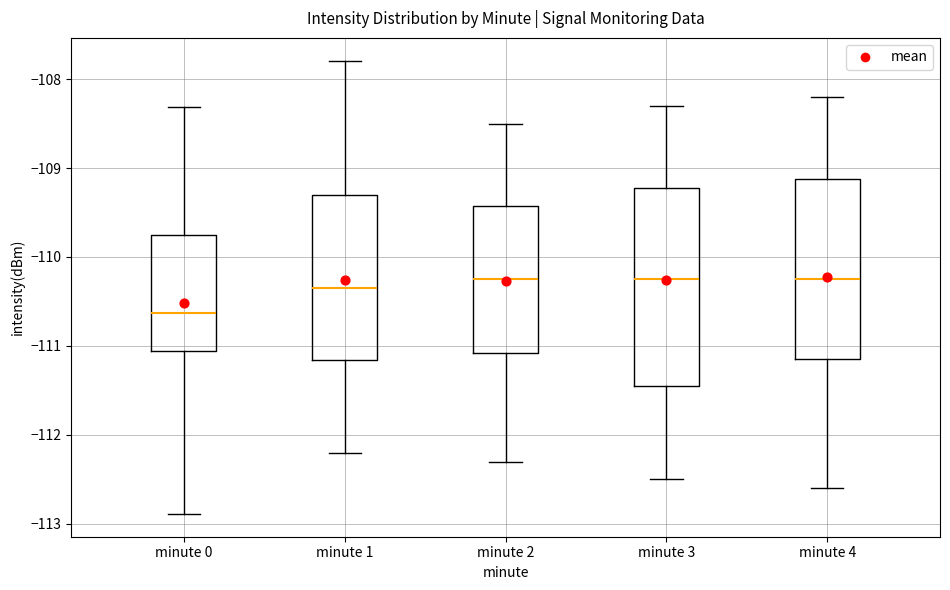

Reading left to right, read every box against the y-axis: the position of its median line, the range the box covers, and the ends of its whiskers. The values are not printed on the chart, so give them approximately, as read against the axis.

minute 0: median -110.6, box -111.1 to -109.8, whiskers -112.9 to -108.3
minute 1: median -110.3, box -111.2 to -109.3, whiskers -112.2 to -107.8
minute 2: median -110.2, box -111.1 to -109.4, whiskers -112.3 to -108.5
minute 3: median -110.2, box -111.4 to -109.2, whiskers -112.5 to -108.3
minute 4: median -110.2, box -111.1 to -109.1, whiskers -112.6 to -108.2